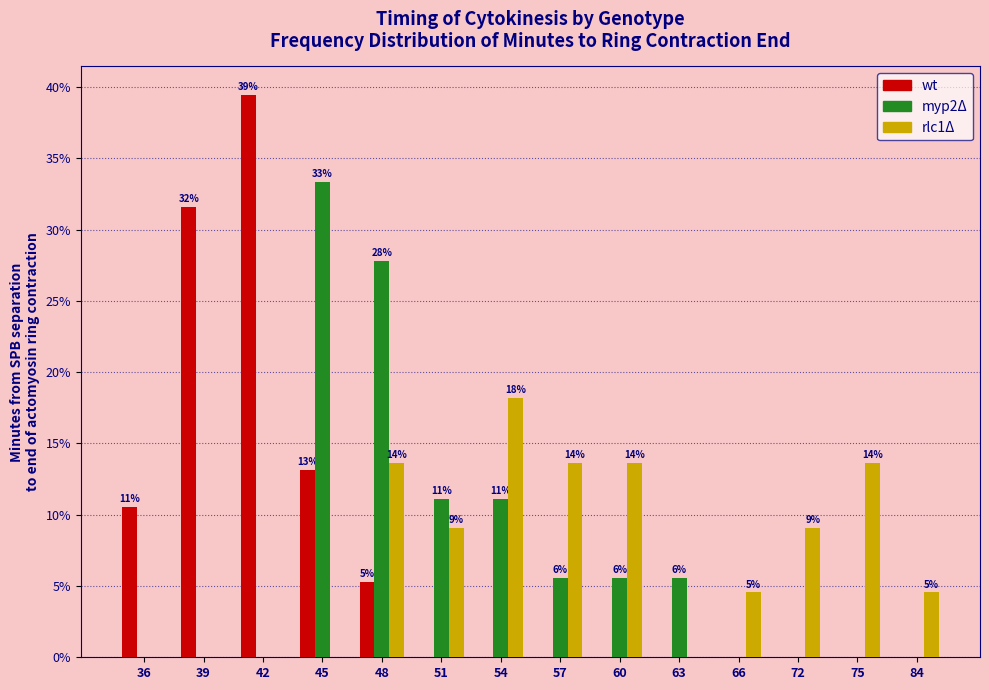

The value of wt at 72 is 0.0. True or false?

True